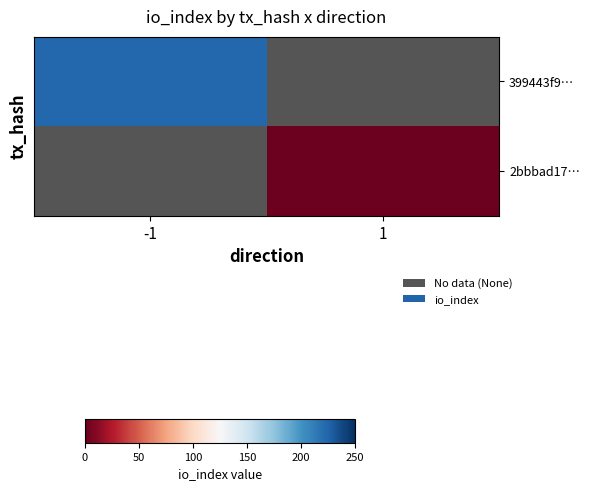

How many data points does each series have?

2